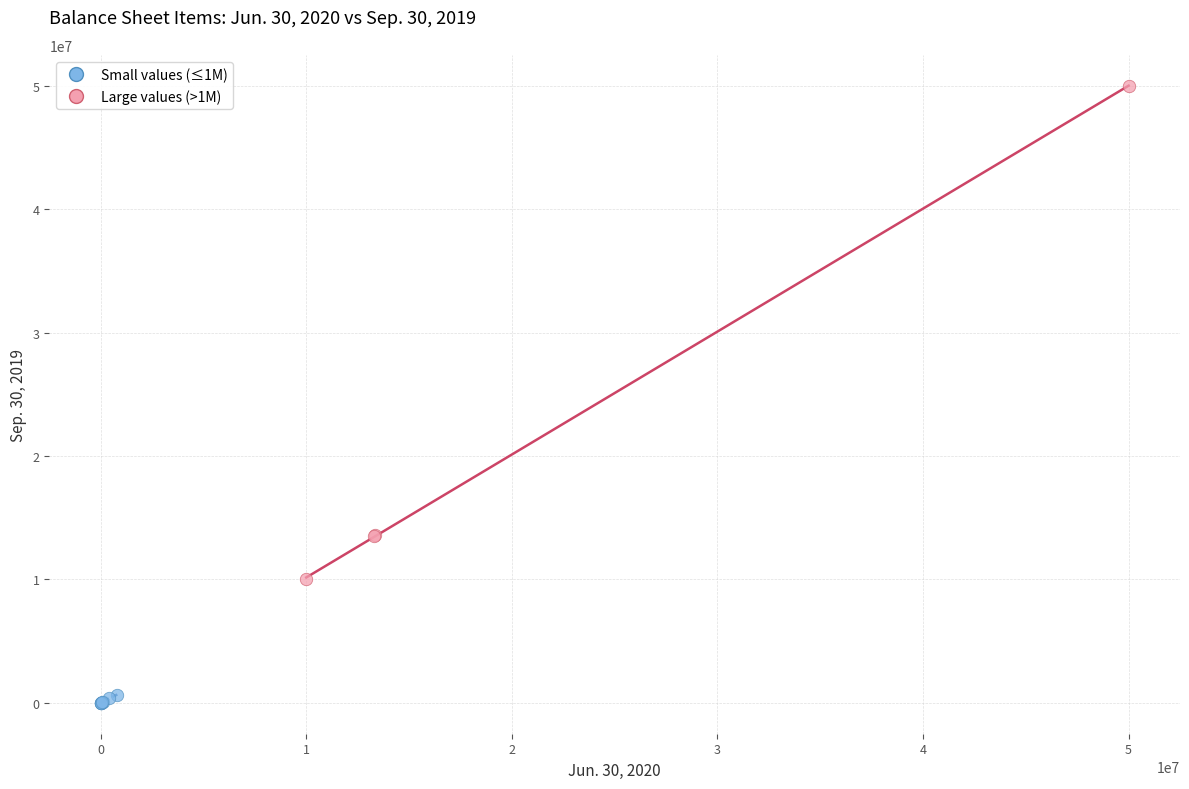

What are all the series names shown in the legend?

Small values (≤1M), Large values (>1M)